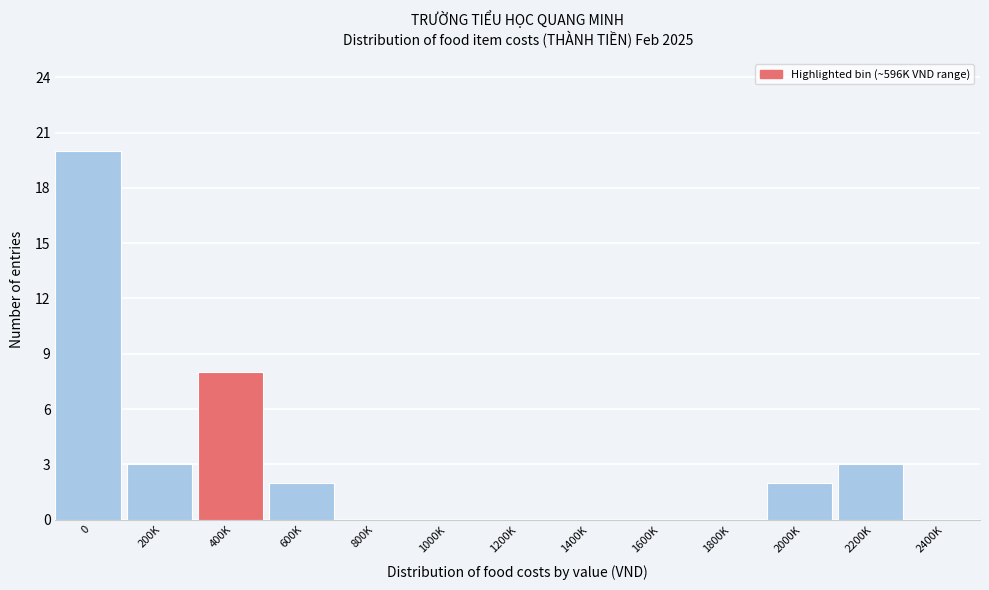

Reading right to left, what are all the values shown in this chart?

2400K=0	2200K=3	2000K=2	1800K=0	1600K=0	1400K=0	1200K=0	1000K=0	800K=0	600K=2	400K=8	200K=3	0=20